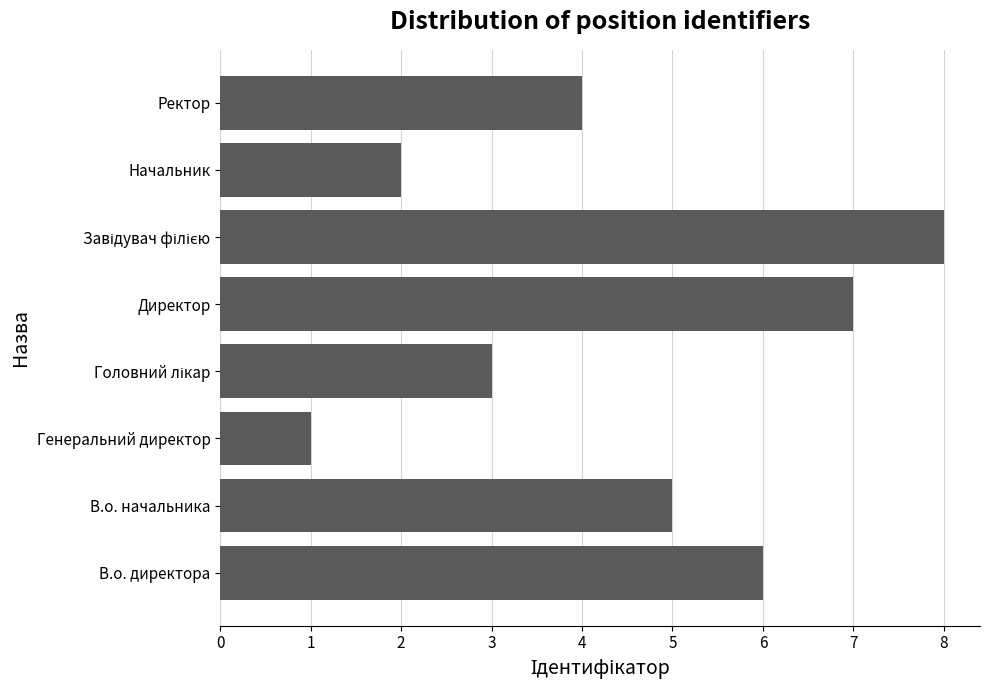

How many values are below 5?

4